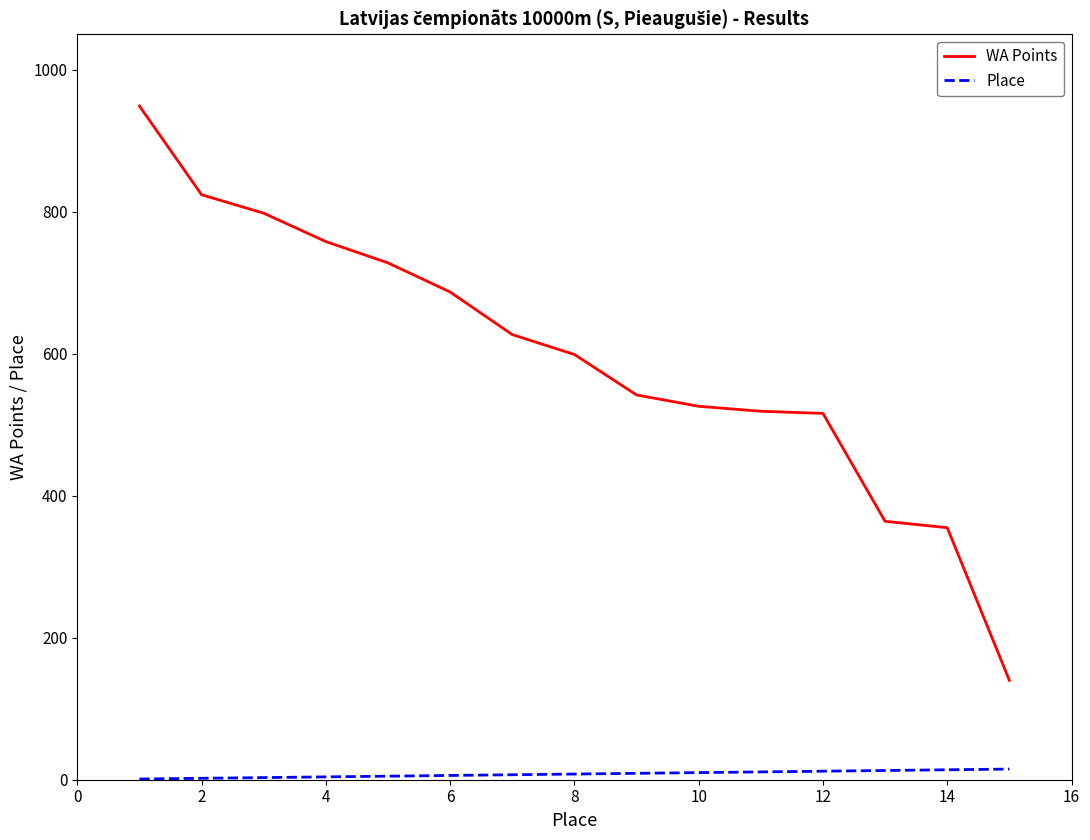

Which series has the widest spread of values?

WA Points